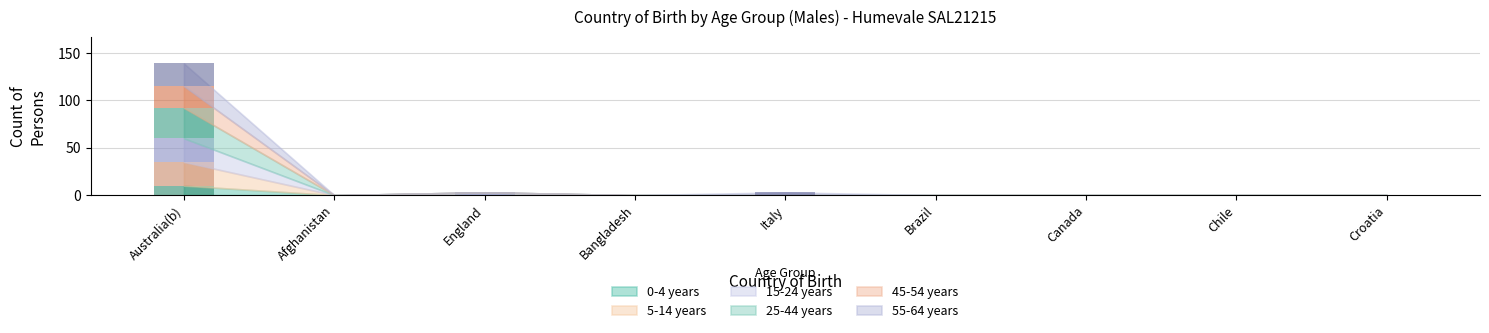

How many groups of bars are there?

9